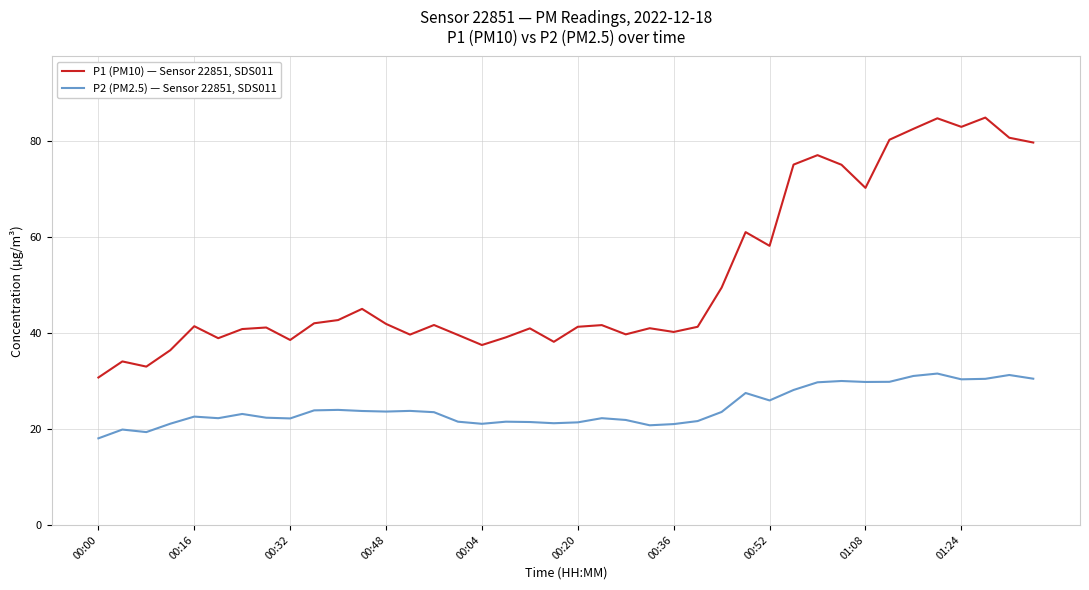

What is the sum of all P1 (PM10) — Sensor 22851, SDS011 values?

2070.6